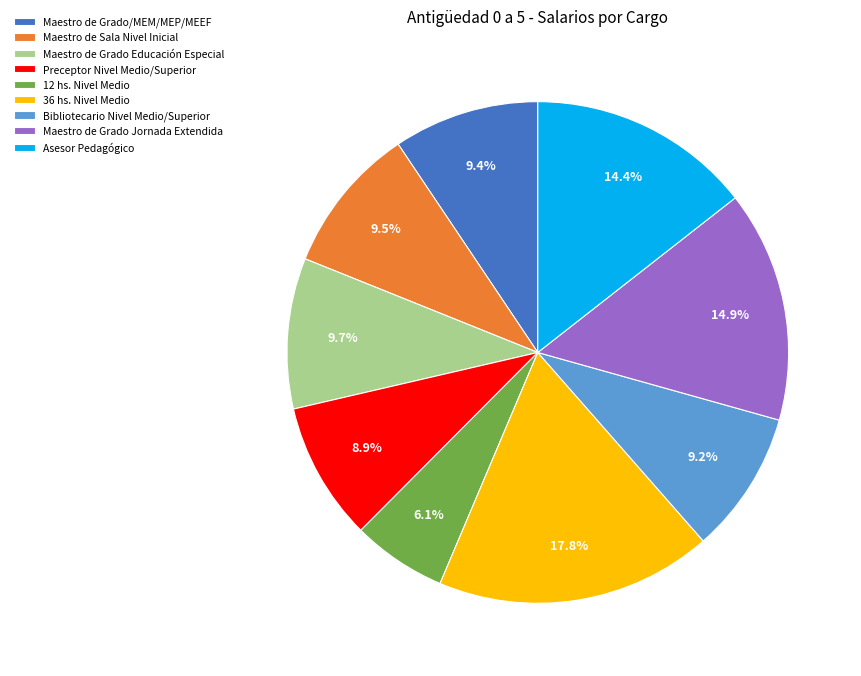

To the nearest percent, what percentage of the pie is 12 hs. Nivel Medio?

6%